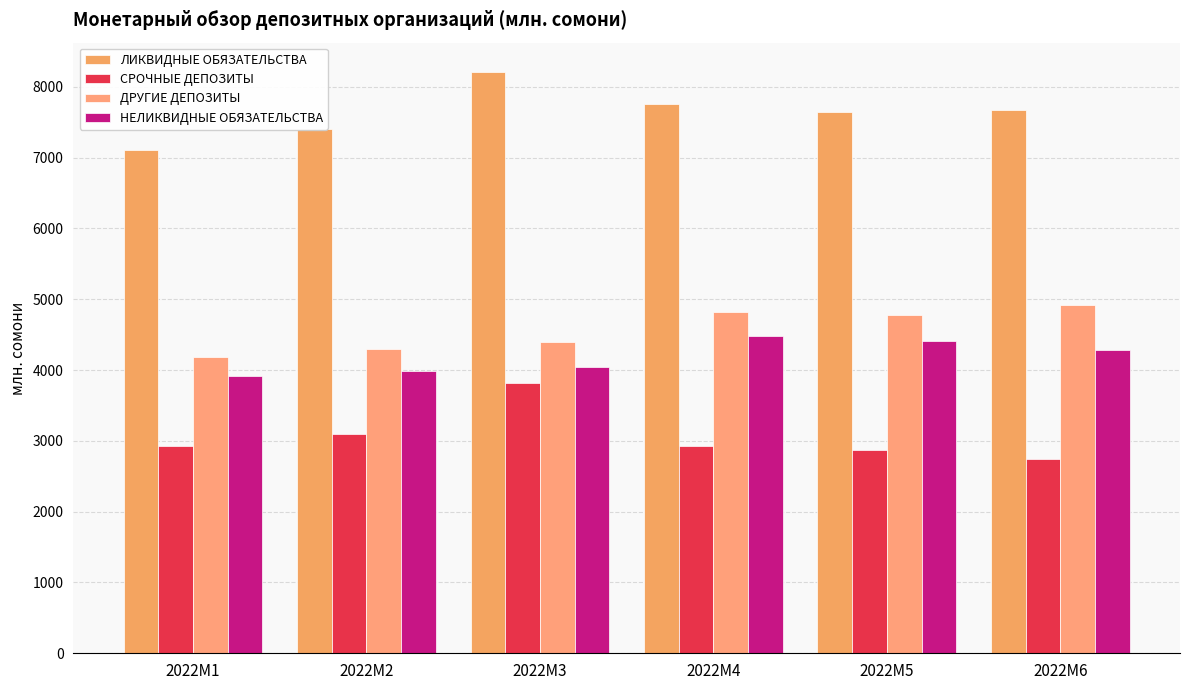

How many series are shown in this chart?

4